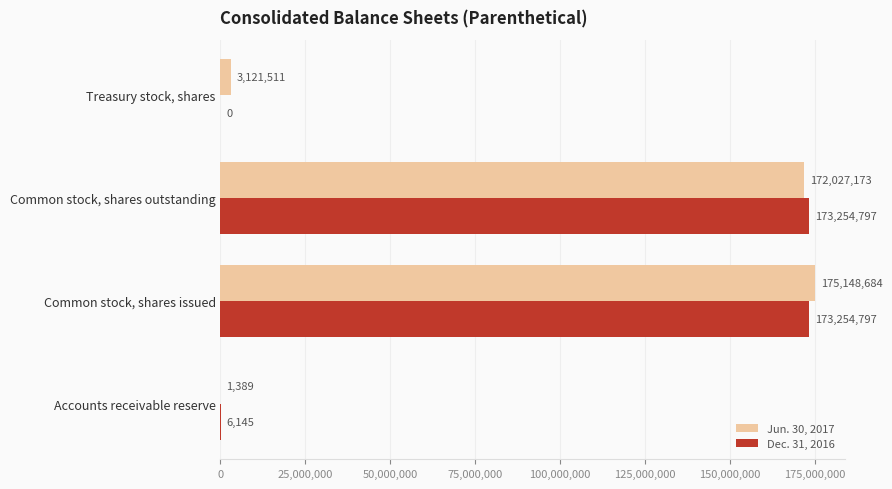

What is the sum of the Dec. 31, 2016 values at Accounts receivable reserve and Common stock, shares issued?

173260942